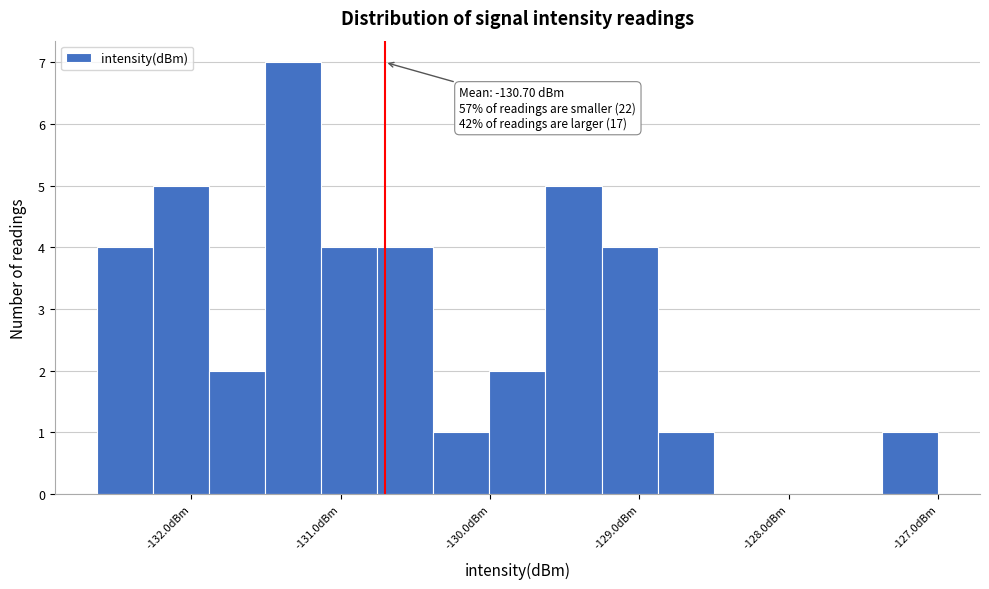

Around what value on the x-axis is the tallest bar? Give the approximate position of its centre, as read against the axis.

-131.3